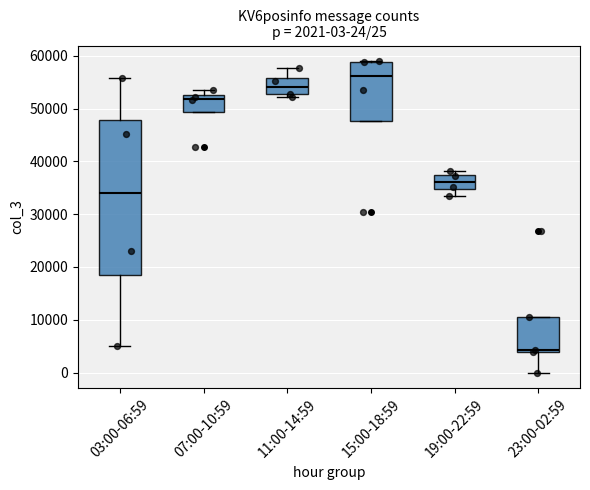

Which box has the lowest median line?

23:00-02:59